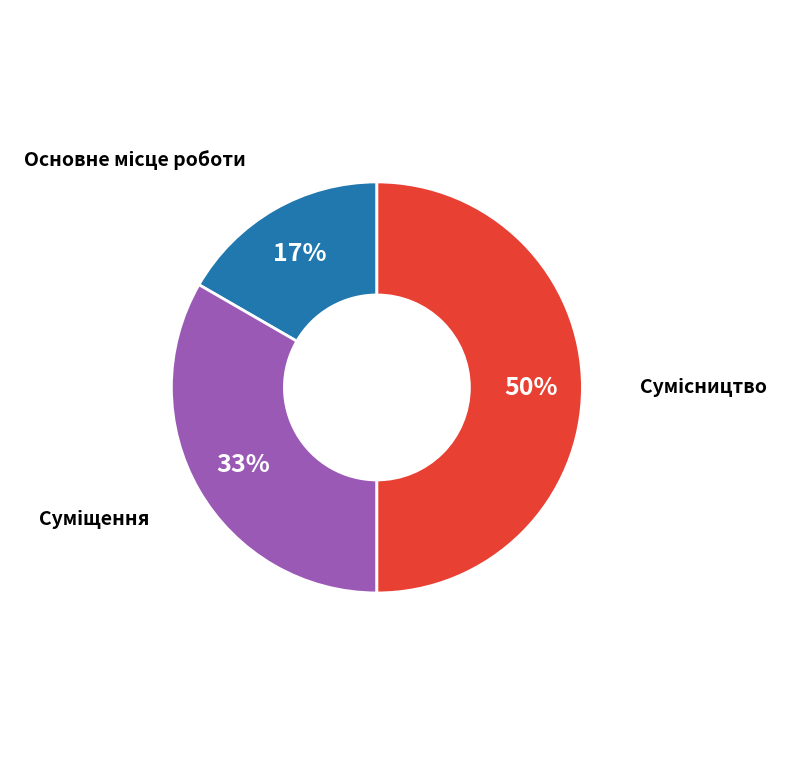

To the nearest percent, what is the average slice percentage?

33%